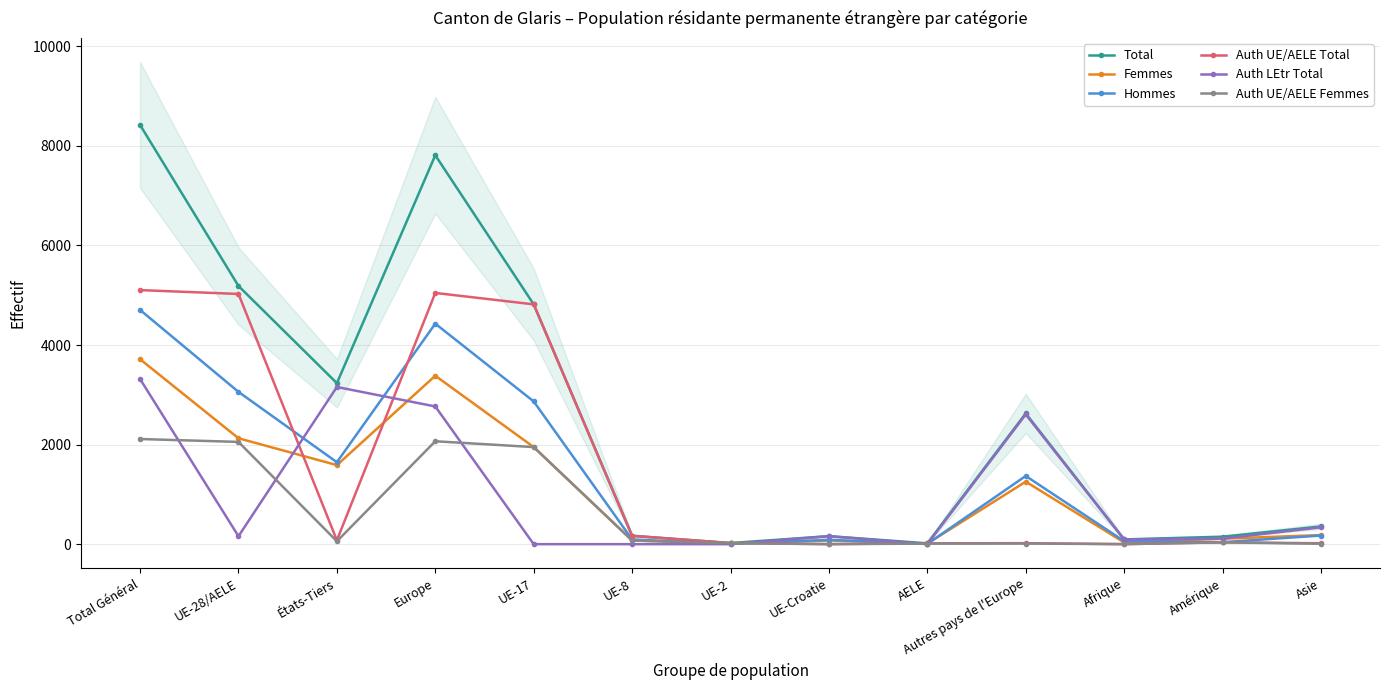

At which category does the chart reach its peak across all series?

Total Général